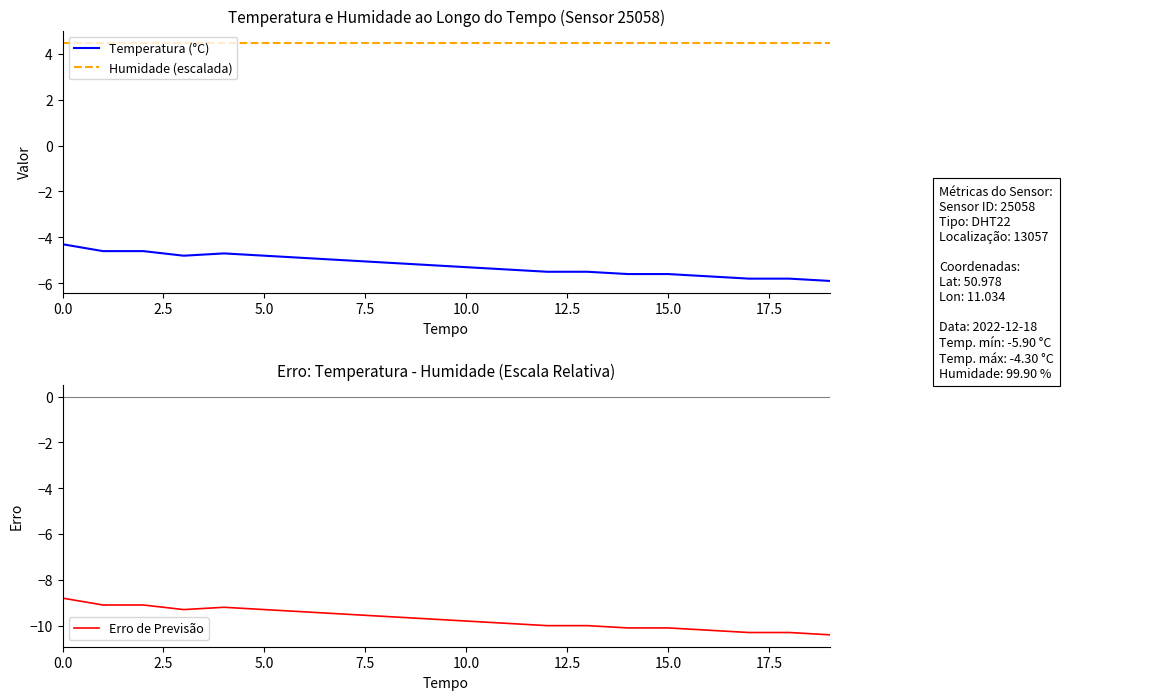

Is it true that Humidade (escalada) equals 7.2 at 17?

False